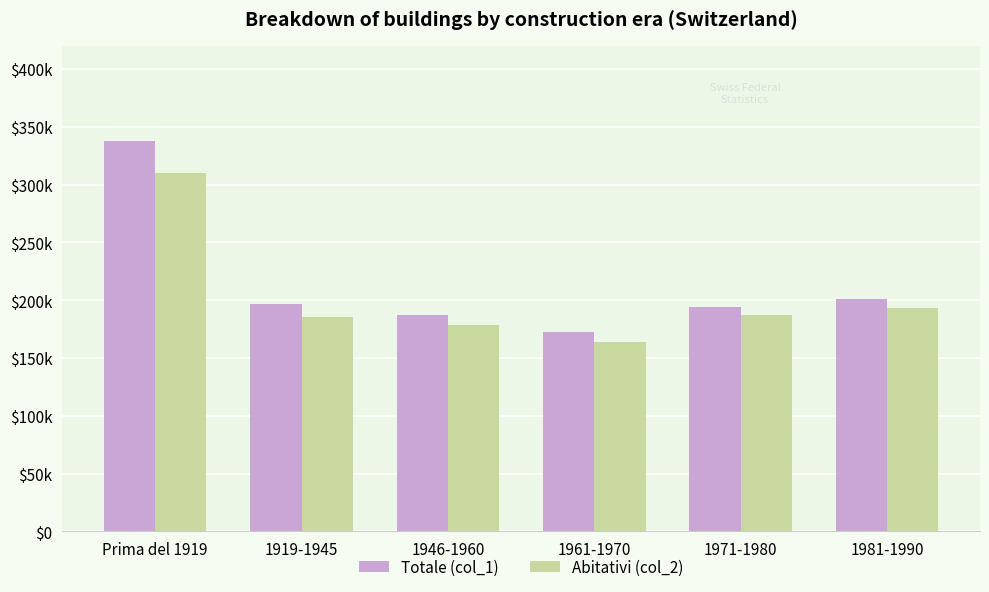

What is the lowest value of the Totale (col_1) series?

172108